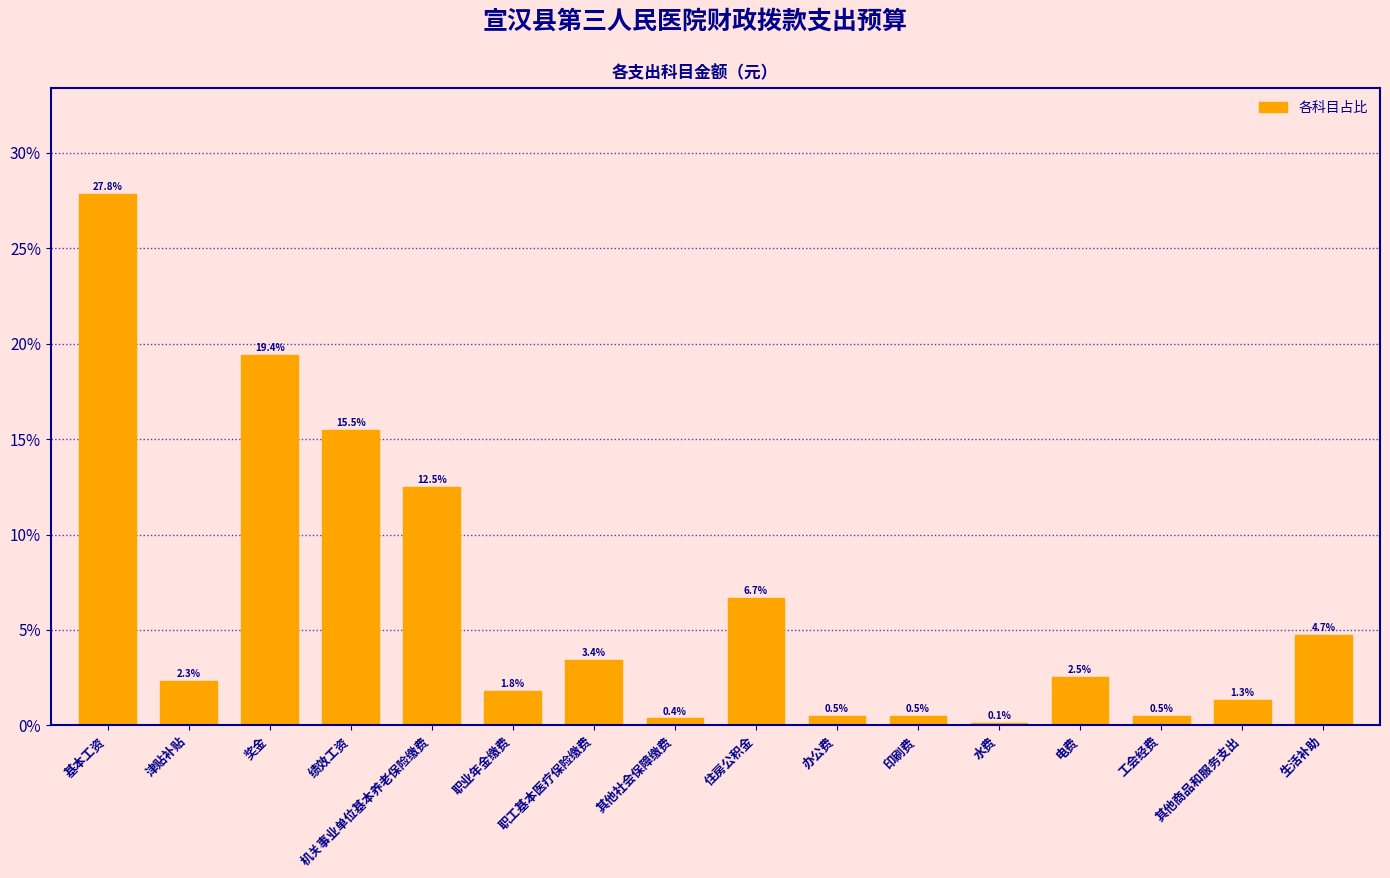

Reading left to right, extract all data points from this chart.

27.8	2.3	19.4	15.5	12.5	1.8	3.4	0.4	6.7	0.5	0.5	0.1	2.5	0.5	1.3	4.7